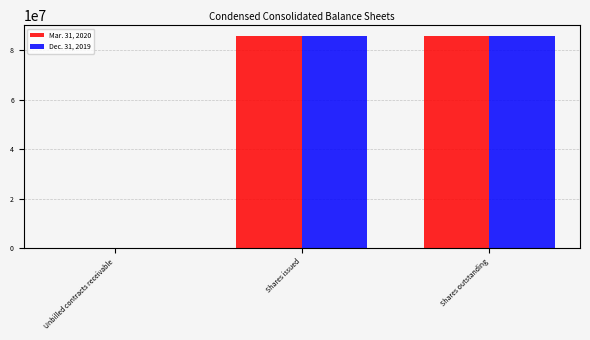

Is the value of Dec. 31, 2019 at Unbilled contracts receivable greater than the value of Mar. 31, 2020 at Shares outstanding?

No